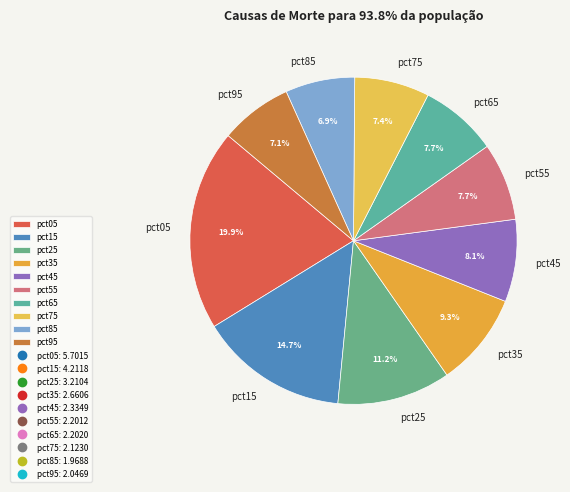

To the nearest percent, what is the combined percentage of pct35 and pct95?

16%